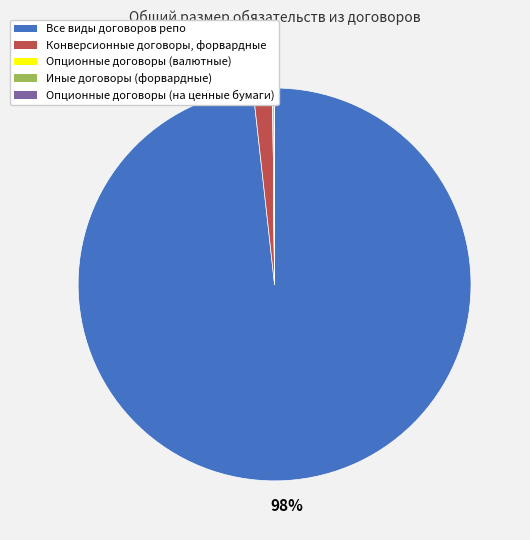

Which category has the biggest portion of the pie?

Все виды договоров репо